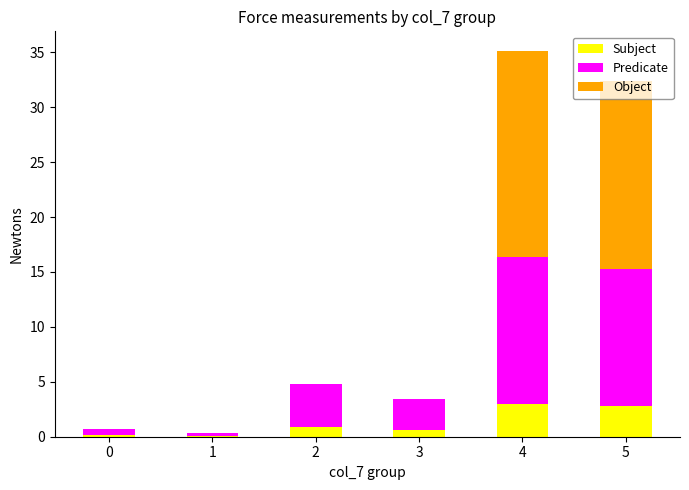

Are the bars horizontal?

No